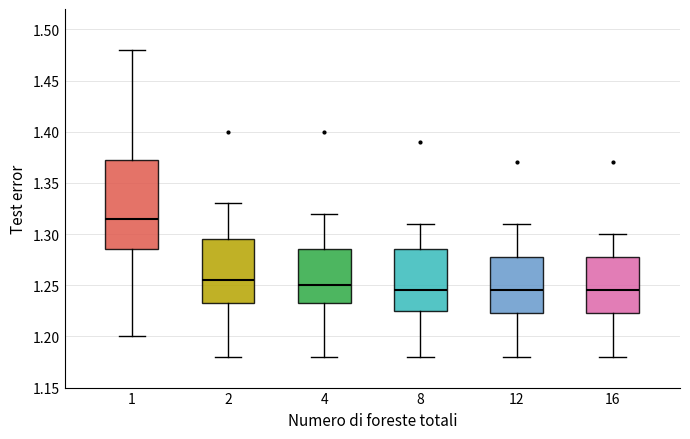

Where is the lower edge of the box at x = 1 on the y-axis? The values are not printed on the chart, so give them approximately, as read against the axis.

1.285